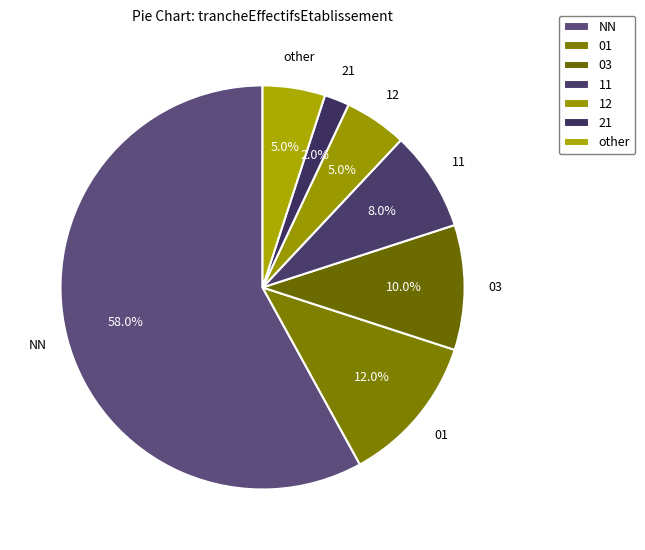

To the nearest percent, what portion does 01 represent?

12%